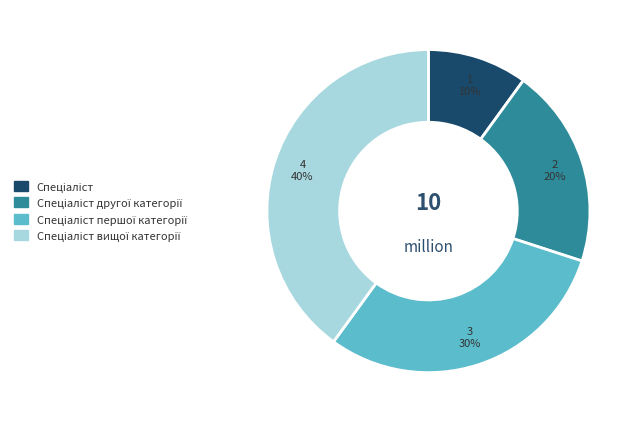

Is there a majority slice in this chart?

No